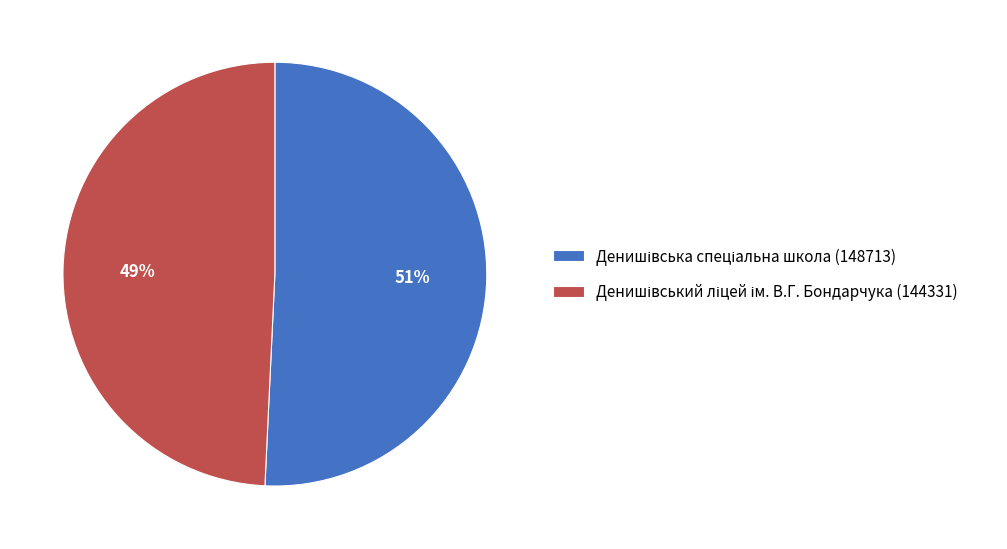

How many slices are in this pie chart?

2